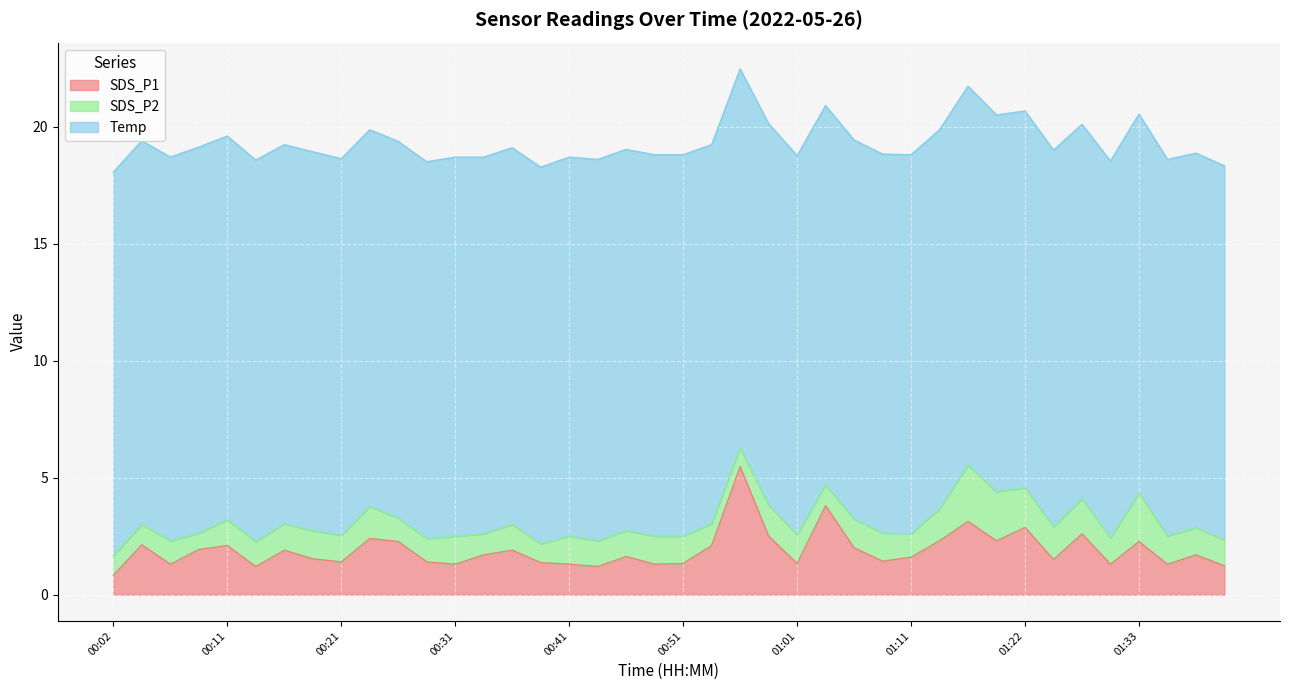

Where is SDS_P2 nearest to the value 1?

00:07